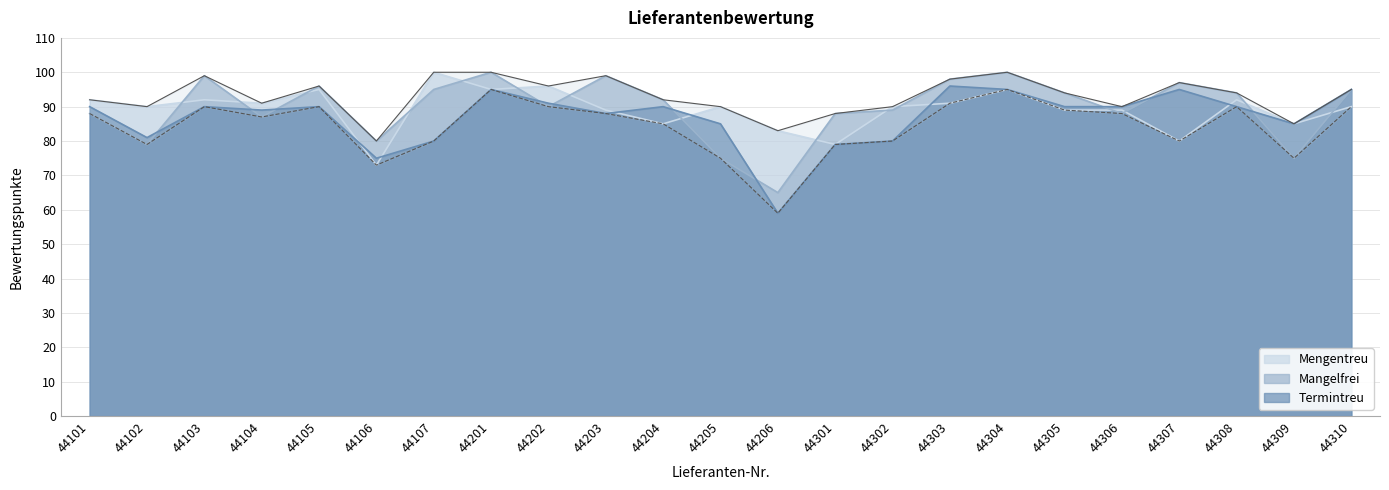

Rank the series at 44205 from lowest to highest value.

Mangelfrei, Termintreu, Mengentreu